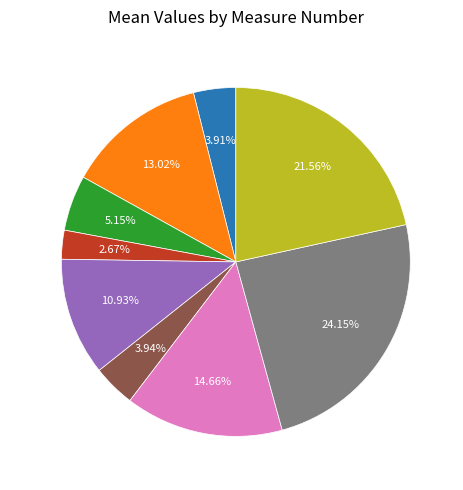

Combined, what portion of the pie is 62909 and 62907?

36.2%